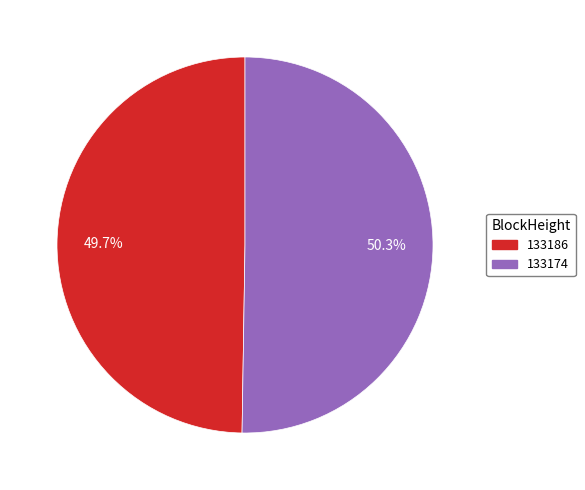

Which has a higher value, 133174 or 133186?

133174